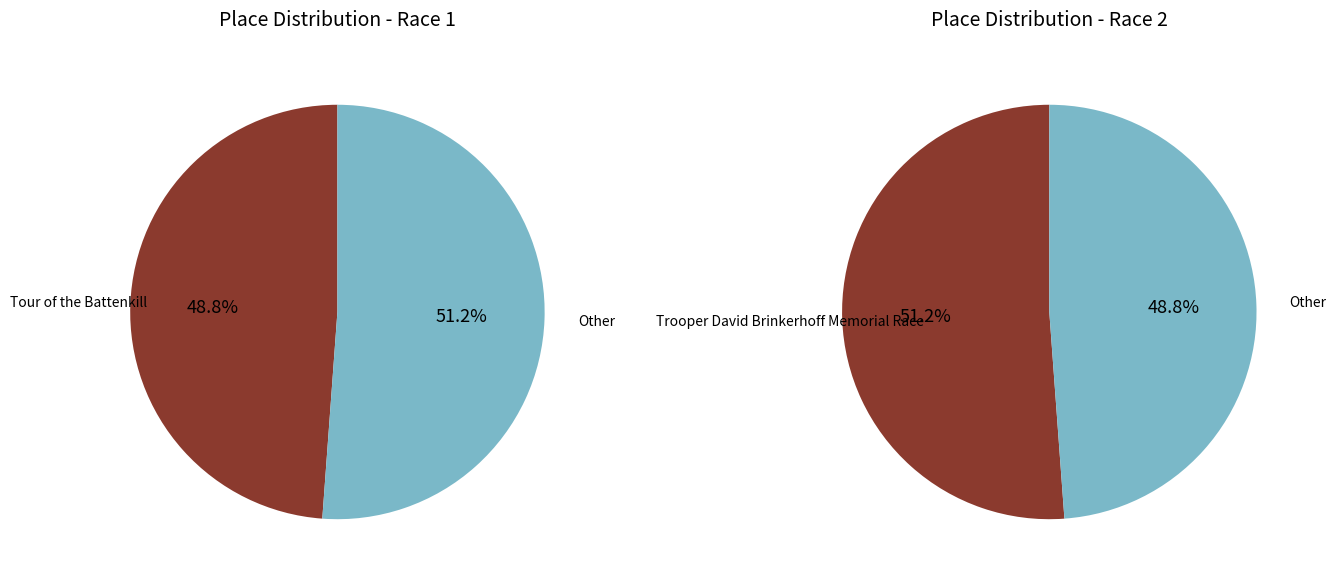

Combined, what portion of the pie is Tour of the Battenkill and Trooper David Brinkerhoff Memorial Race?

100.0%